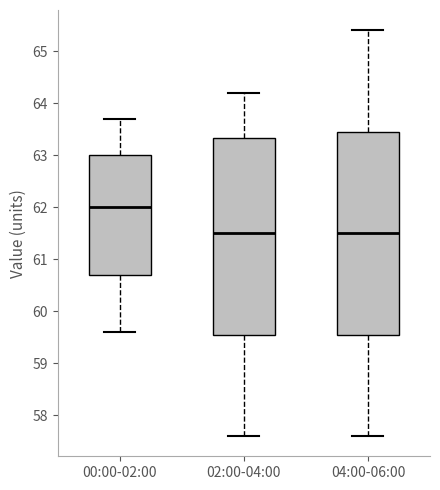

Which box's median line is the highest?

00:00-02:00